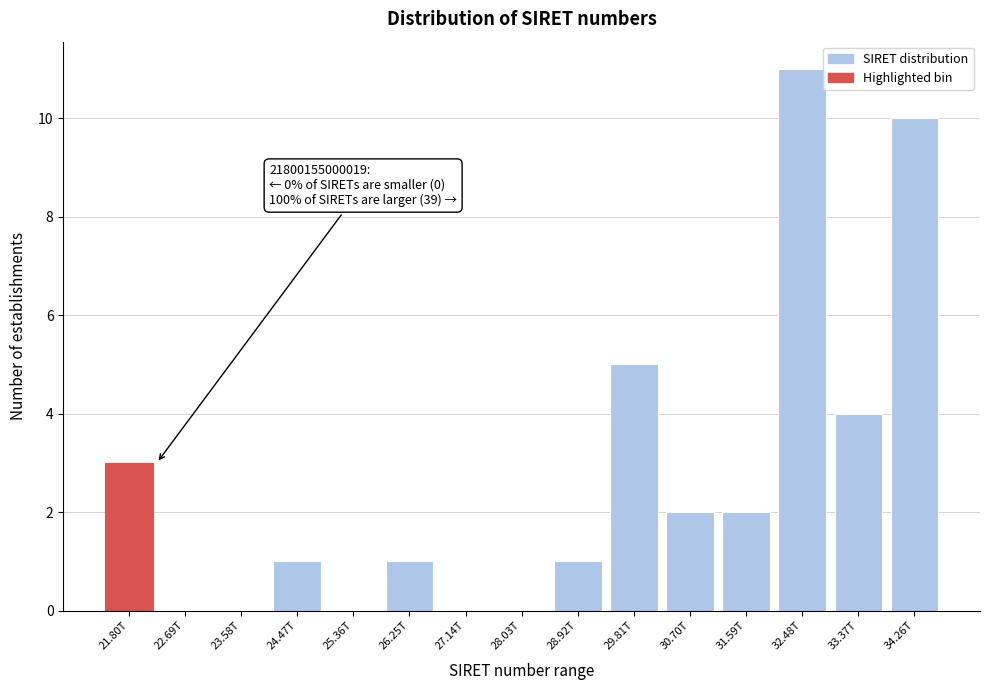

Reading left to right, extract all data points from this chart.

21.80T=3	22.69T=0	23.58T=0	24.47T=1	25.36T=0	26.25T=1	27.14T=0	28.03T=0	28.92T=1	29.81T=5	30.70T=2	31.59T=2	32.48T=11	33.37T=4	34.26T=10